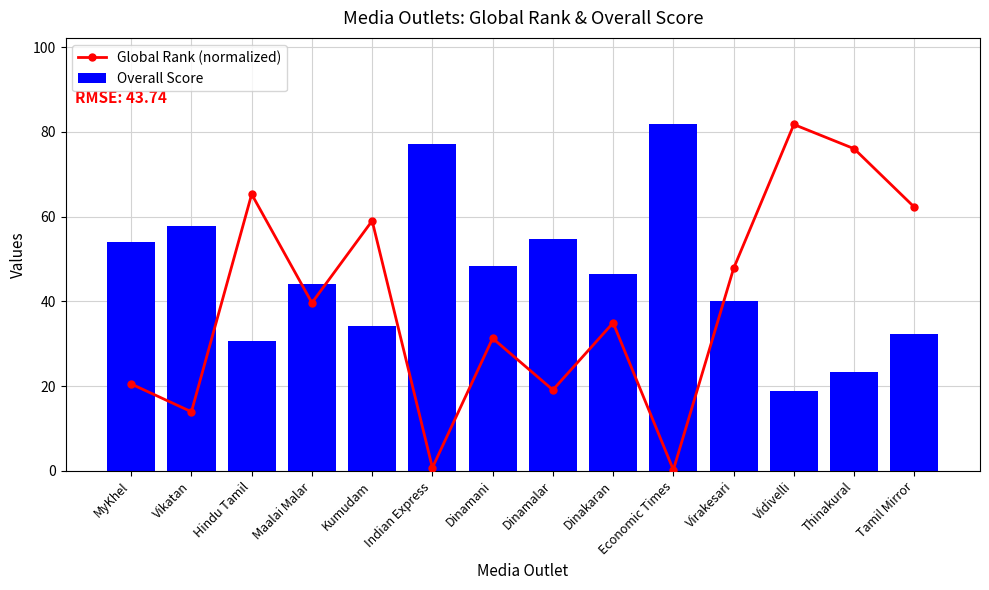

Does the chart contain stacked bars?

No